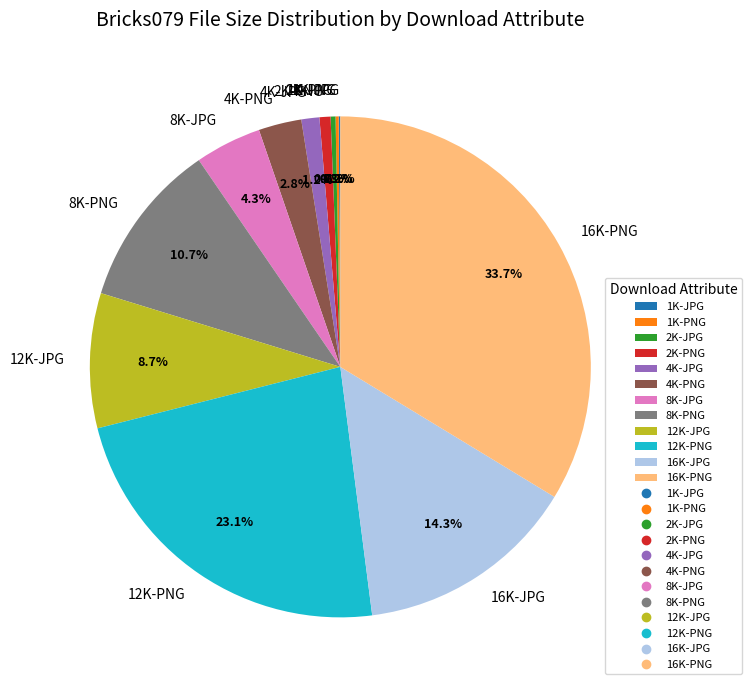

Does 16K-PNG account for over 50% of the chart?

No